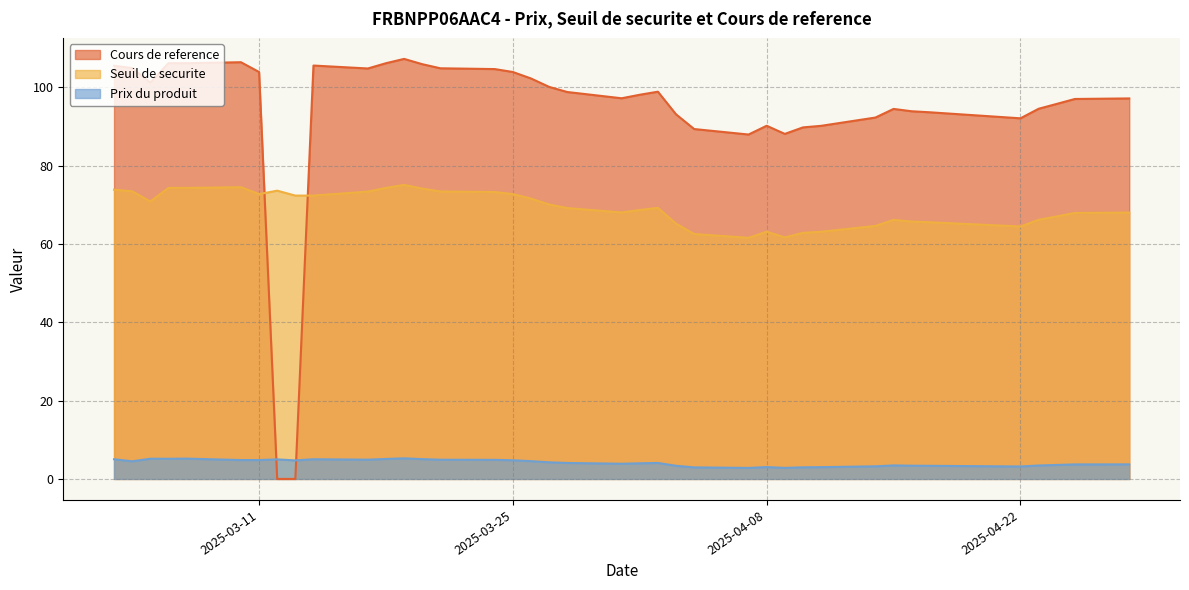

At how many categories does at least one series exceed 26?

39